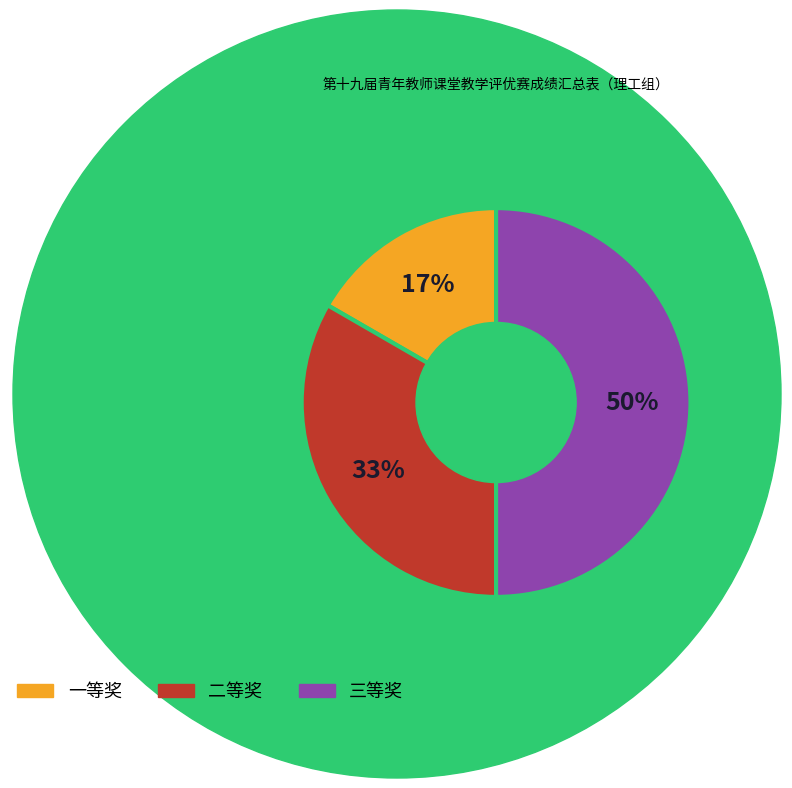

What percentage is the 二等奖 slice, to the nearest percent?

33%